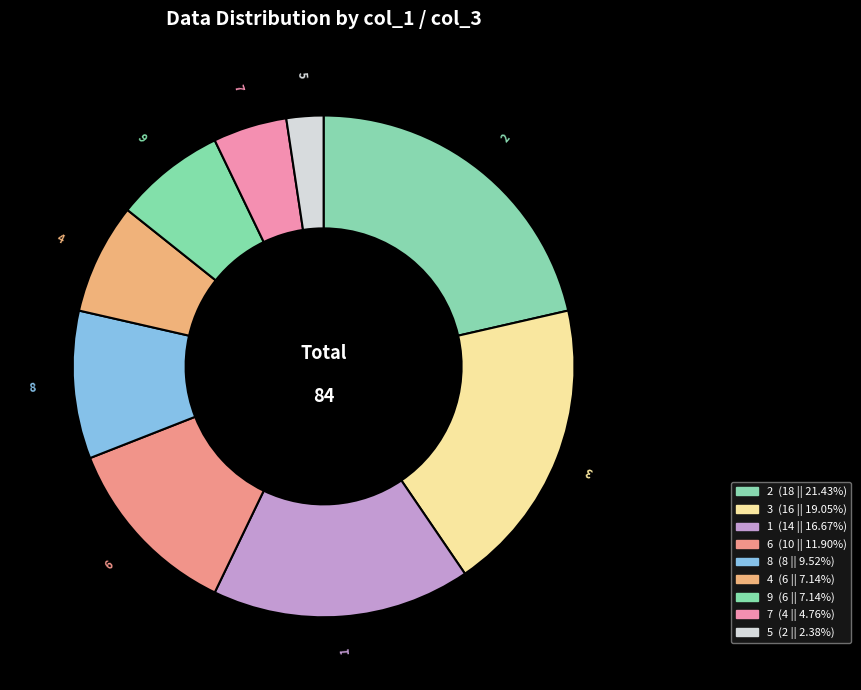

Approximately how many times larger is the value at 8 compared to 9?

1.3